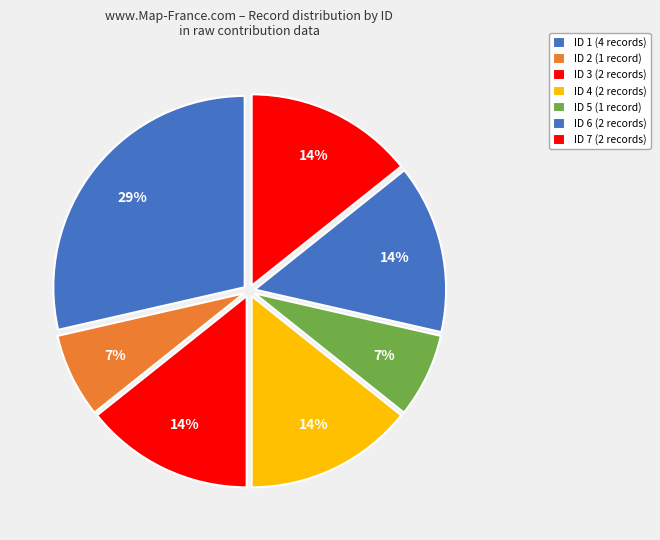

How many slices are in this pie chart?

7